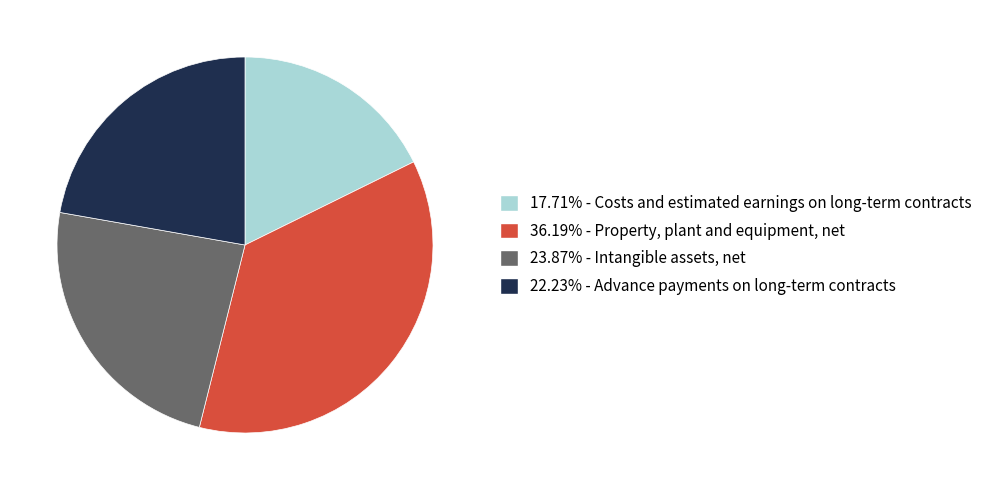

Is there a majority slice in this chart?

No